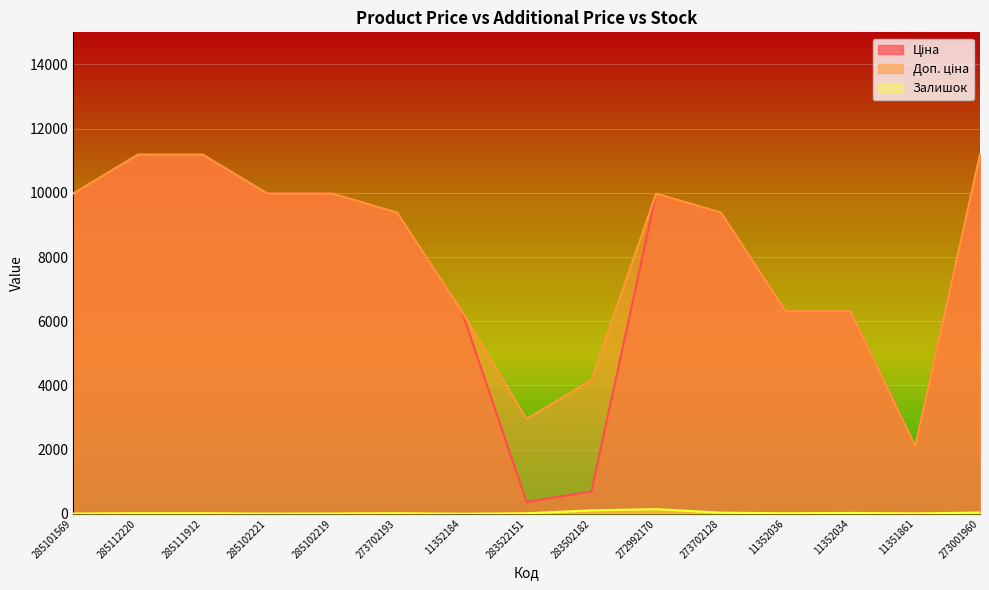

True or false: Ціна and Доп. ціна cross at least once.

False